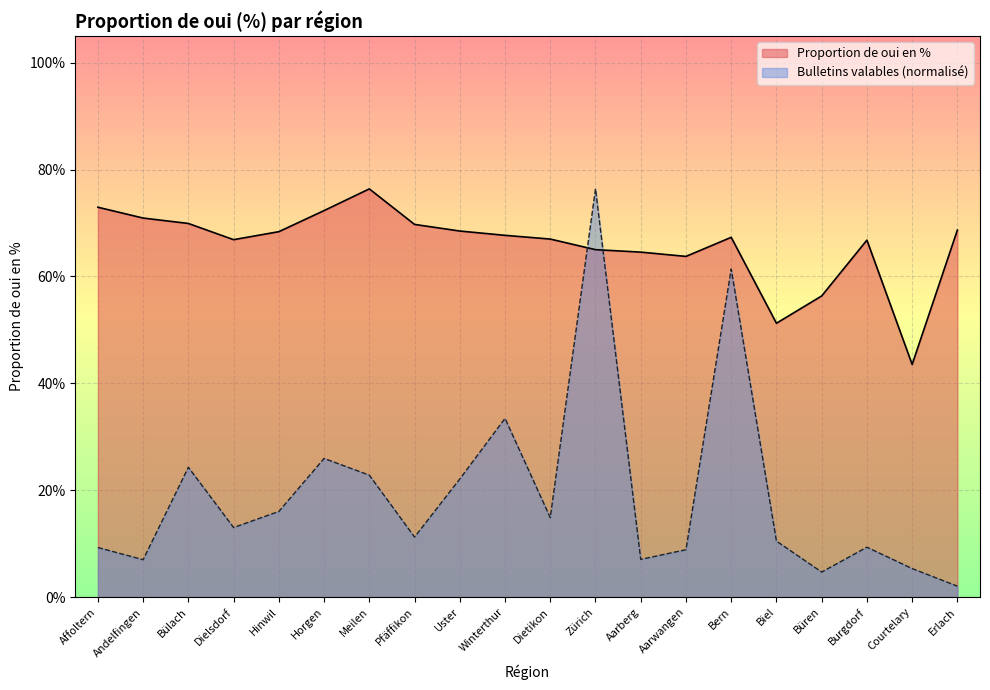

Which series has the largest total across all categories?

Proportion de oui en %